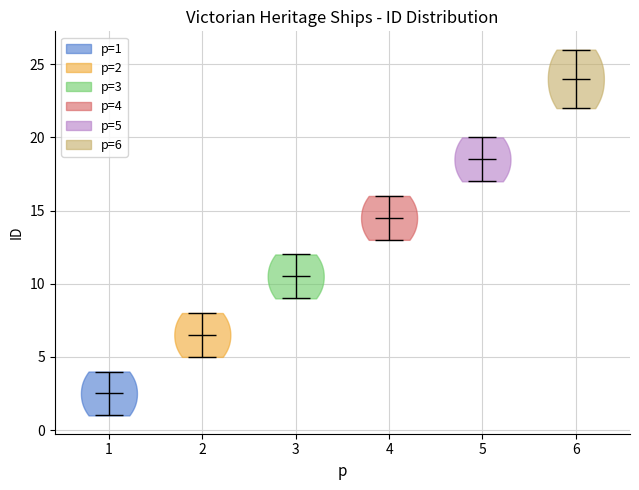

Where does the median line of the violin at x = 1 sit on the y-axis? The values are not printed on the chart, so give them approximately, as read against the axis.

2.5